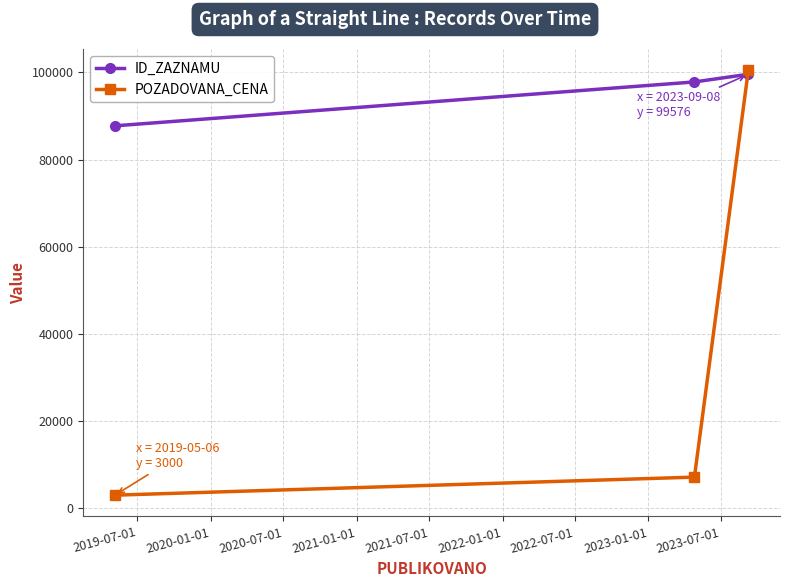

What is the value of the POZADOVANA_CENA point at the 2nd from the left?

7140